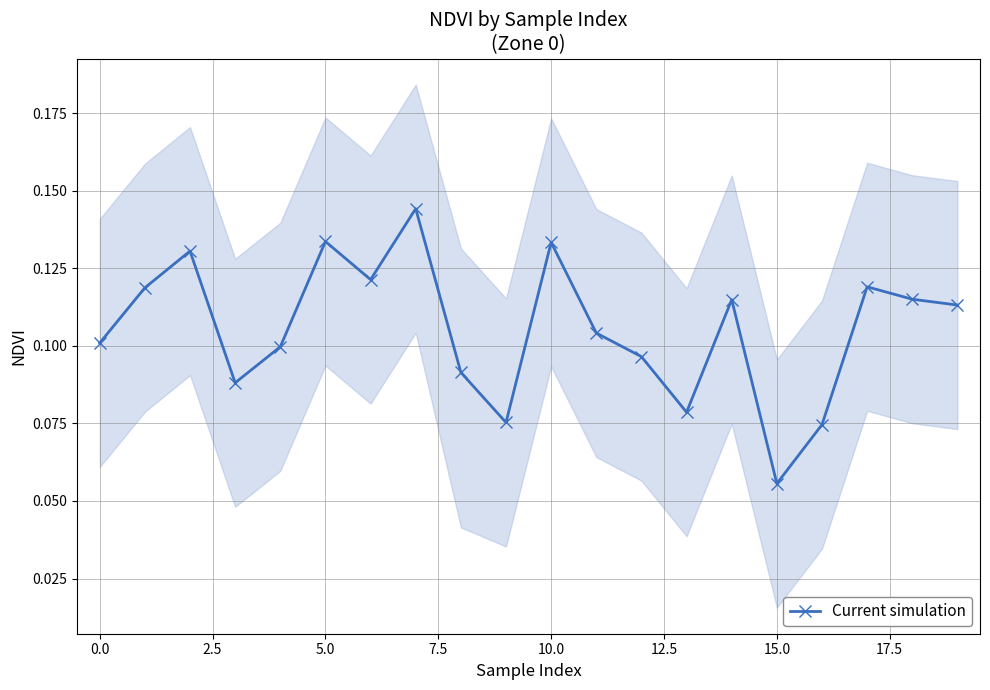

In Current simulation, how many points are higher than both neighbors (excluding endpoints)?

6